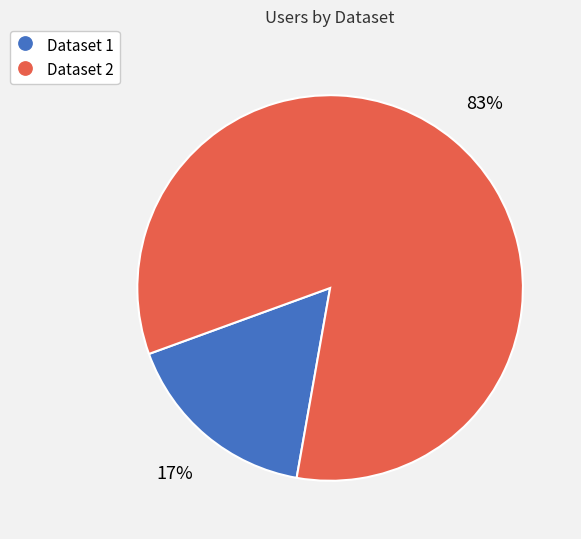

Rank the categories by value from highest to lowest.

Dataset 2, Dataset 1